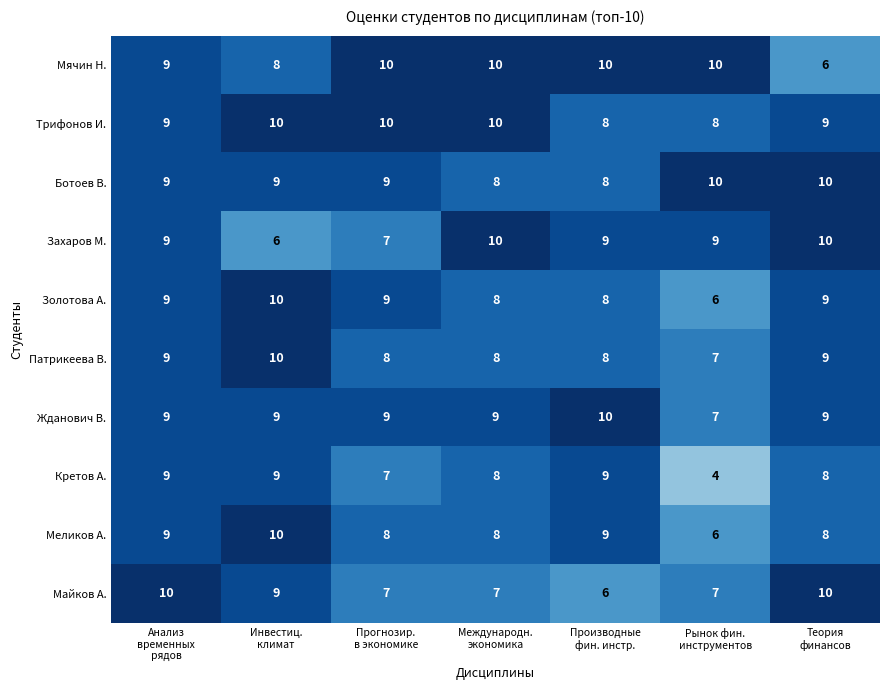

What is the total value across all series at Анализ
временных
рядов?

91